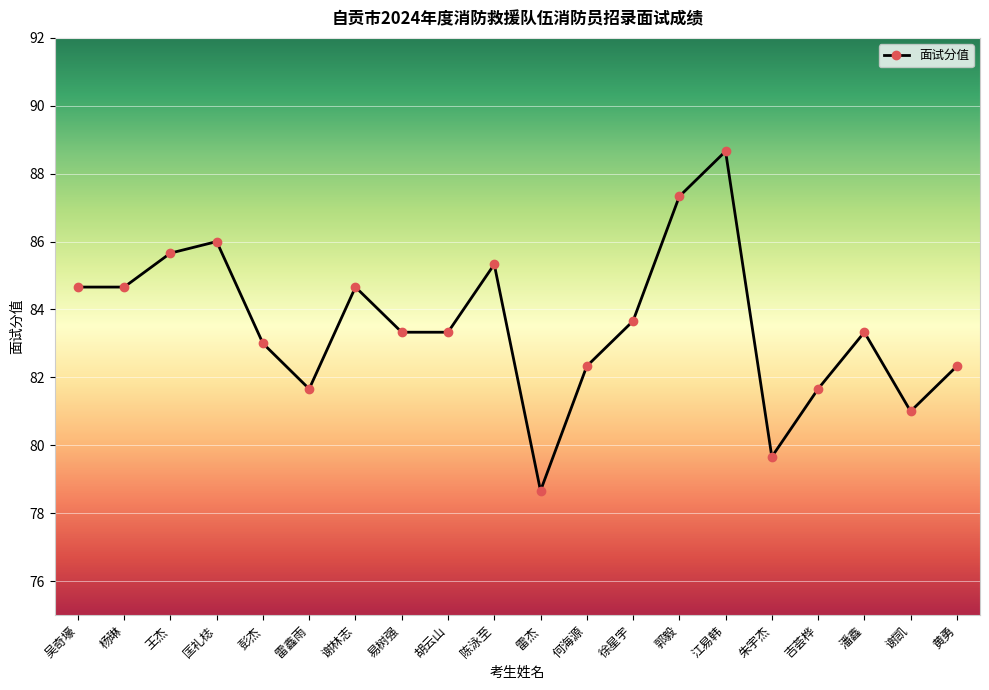

Which category has the lowest value across all series?

雷杰